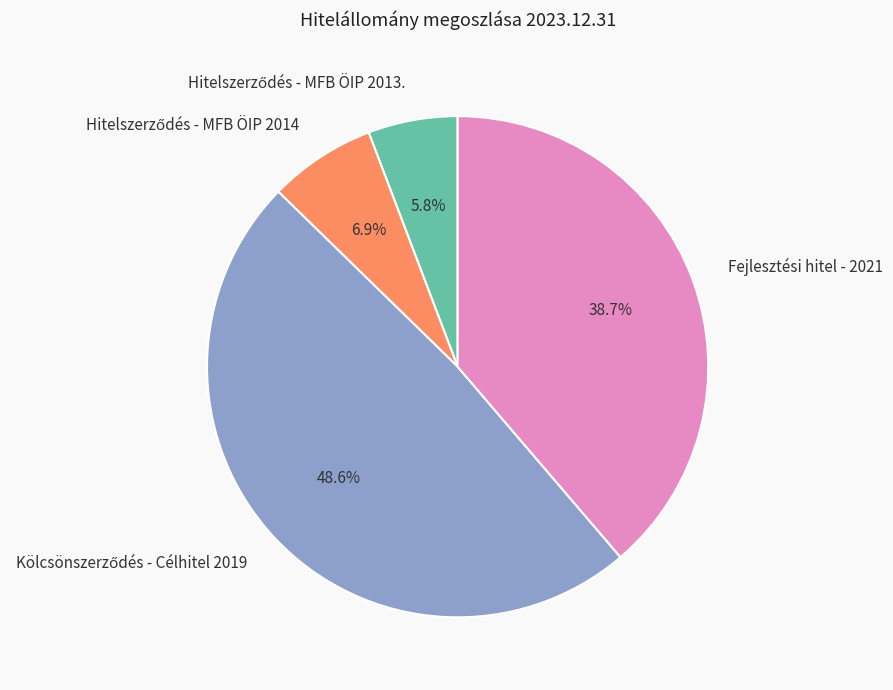

Does any single category account for the majority?

No